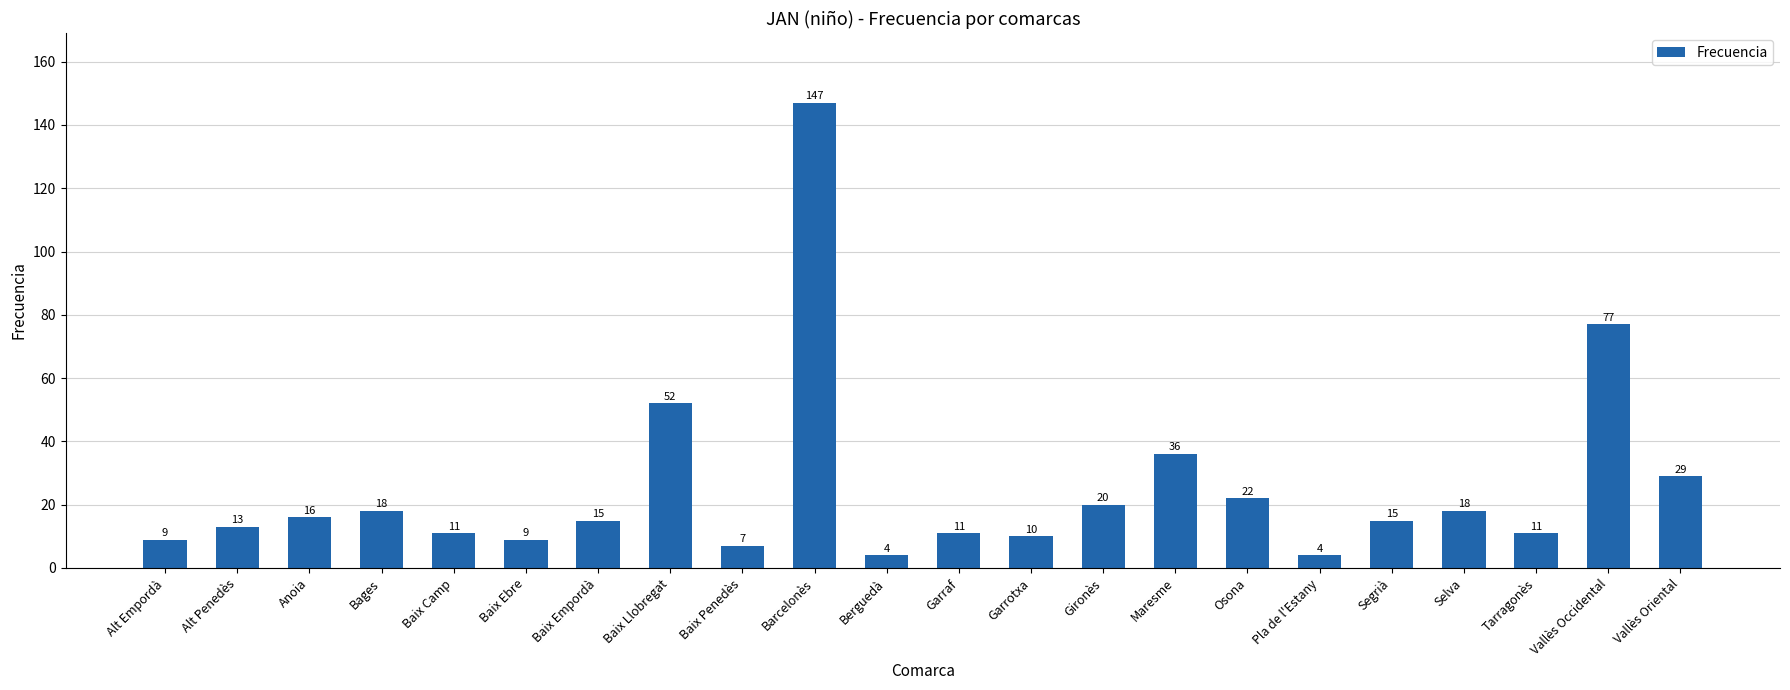

What is the difference between the maximum and minimum values?

143